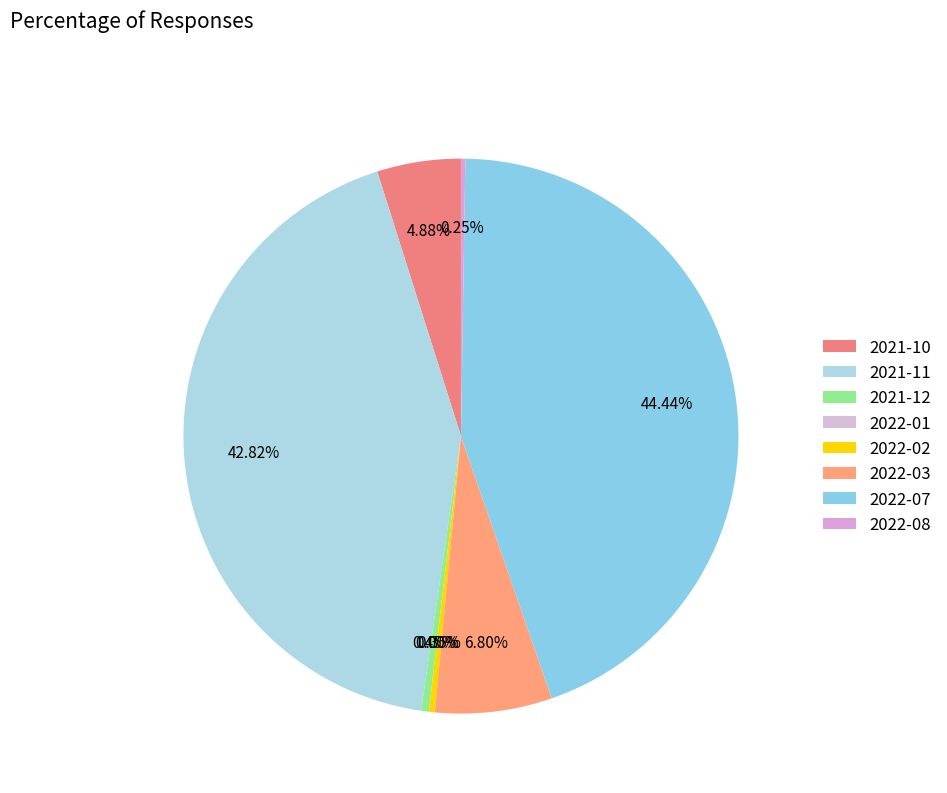

Which has a higher value, 2021-10 or 2022-07?

2022-07